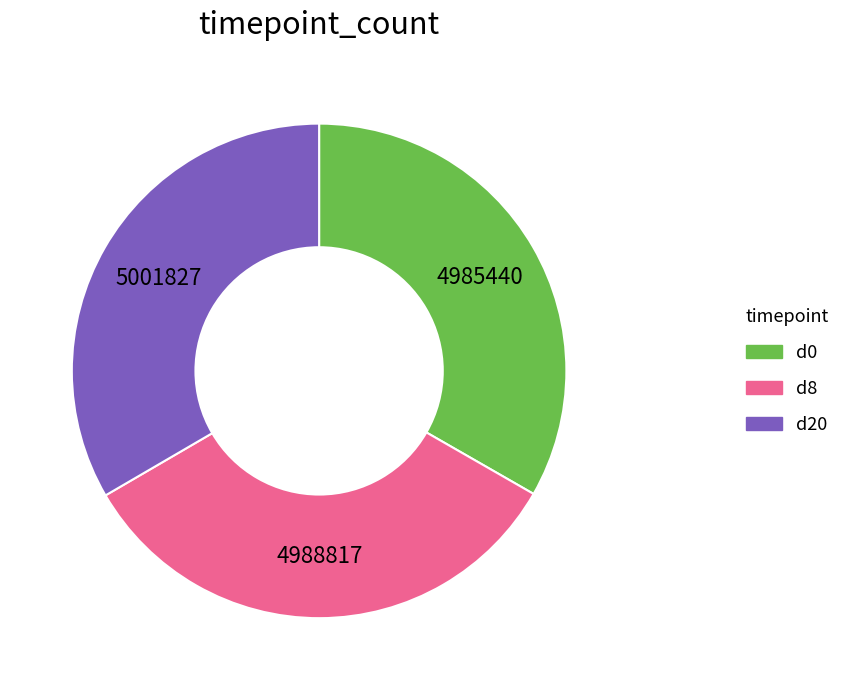

Is there any slice that represents more than half of the pie?

No